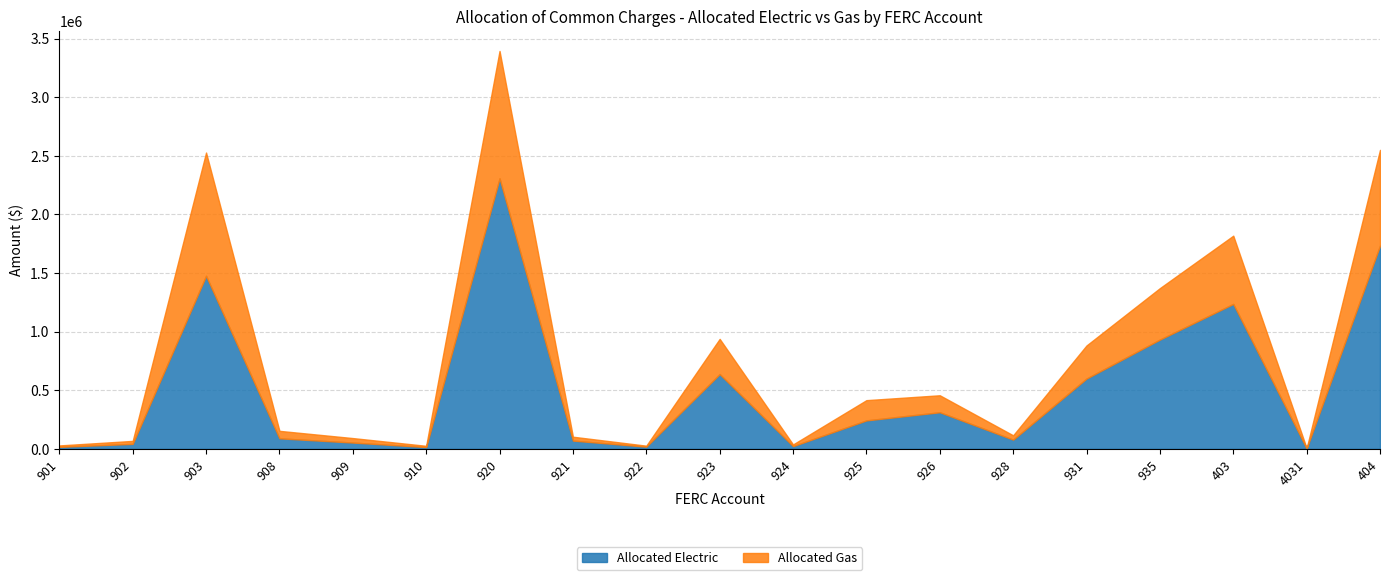

How many positive values does the Allocated Gas series have?

18